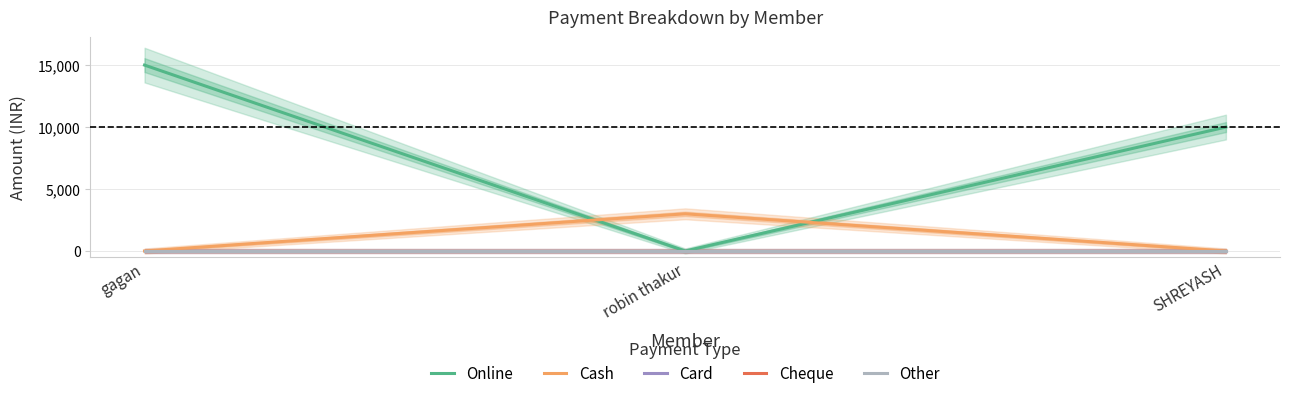

What position from the left is SHREYASH?

3